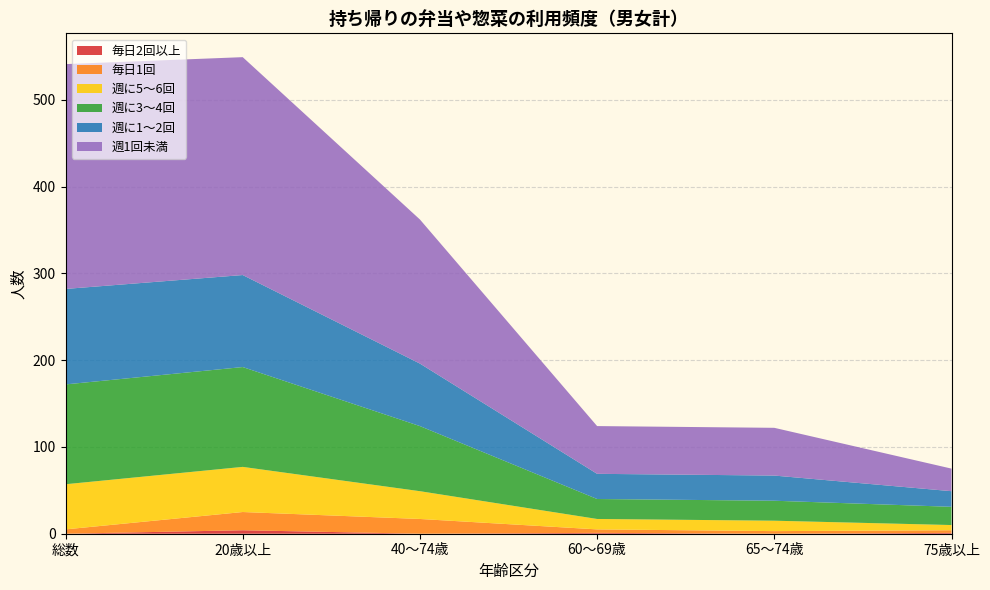

Reading left to right, what are all the values shown in this chart?

毎日2回以上: 総数=0	20歳以上=4	40～74歳=0	60～69歳=1	65～74歳=0	75歳以上=1
毎日1回: 総数=5	20歳以上=21	40～74歳=17	60～69歳=4	65～74歳=3	75歳以上=3
週に5～6回: 総数=52	20歳以上=52	40～74歳=32	60～69歳=12	65～74歳=12	75歳以上=6
週に3～4回: 総数=115	20歳以上=115	40～74歳=75	60～69歳=23	65～74歳=23	75歳以上=21
週に1～2回: 総数=110	20歳以上=106	40～74歳=72	60～69歳=29	65～74歳=29	75歳以上=18
週1回未満: 総数=259	20歳以上=251	40～74歳=166	60～69歳=55	65～74歳=55	75歳以上=26